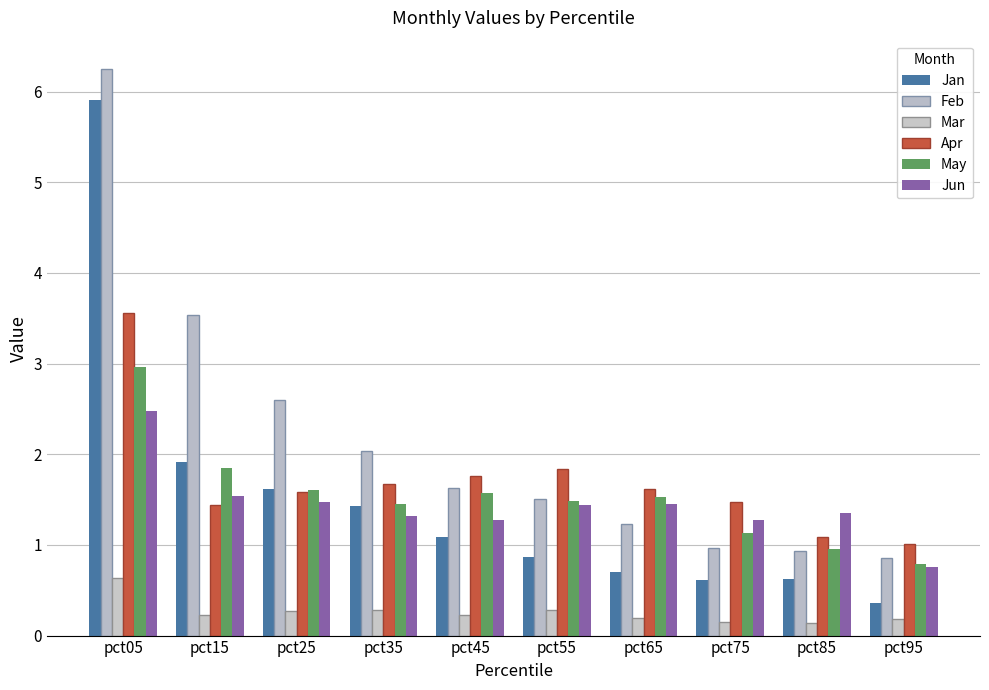

At which category does the chart reach its minimum across all series?

pct85